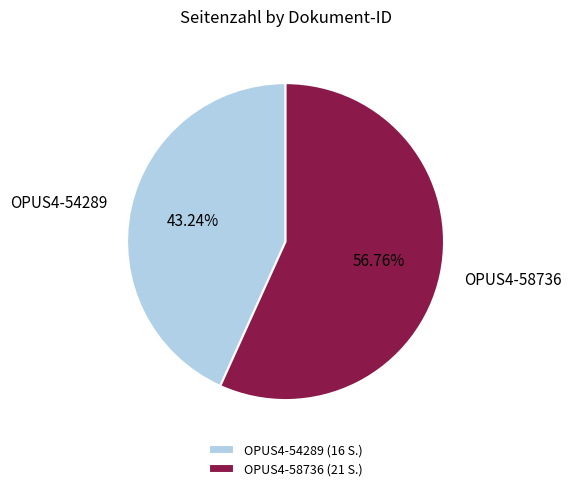

To the nearest percent, what is the difference between the largest and smallest slice percentages?

14%